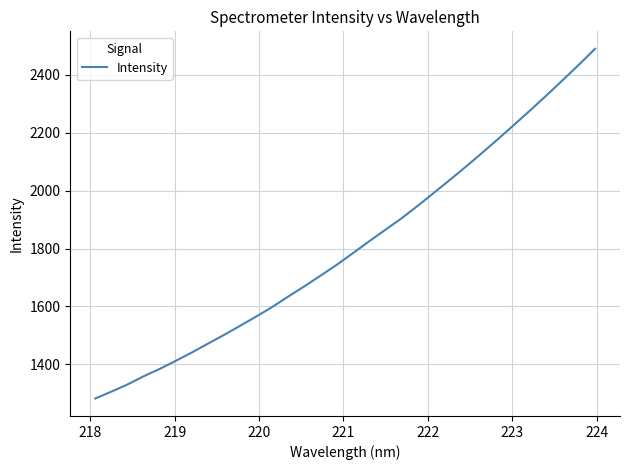

How many lines are shown in the chart?

1